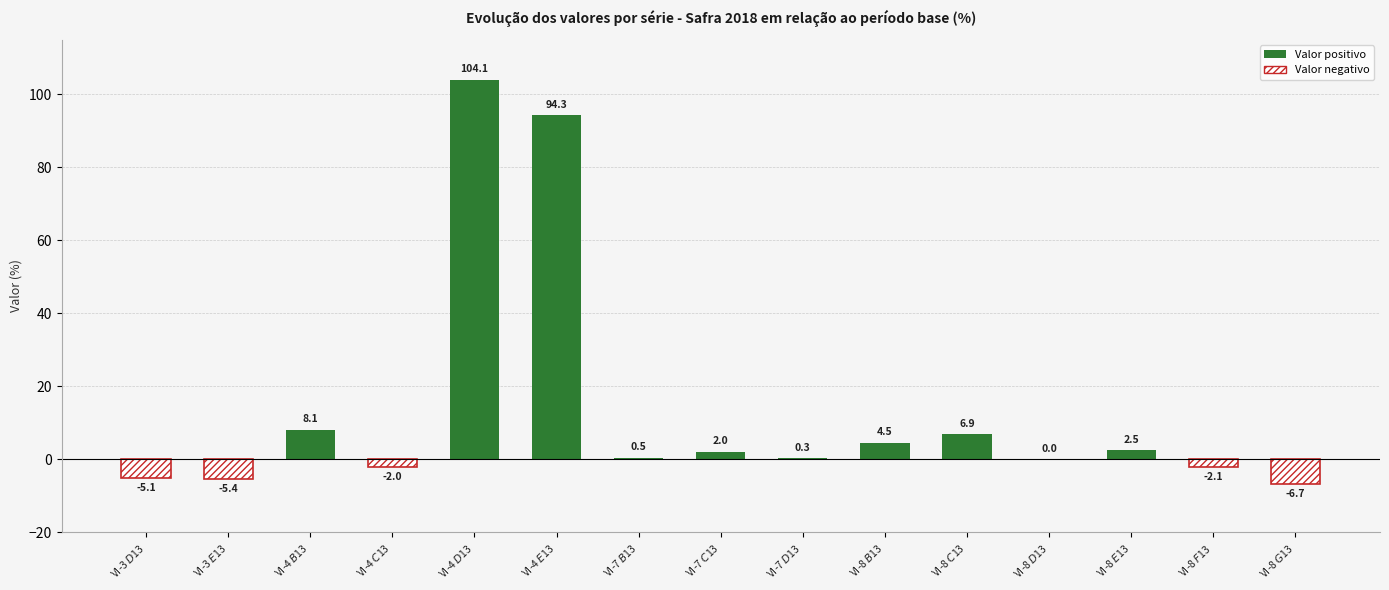

How many bars are there in total?

15